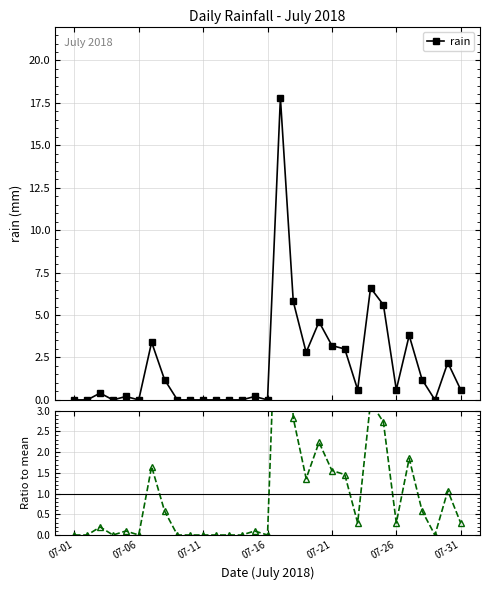

Which series has the largest total across all categories?

rain